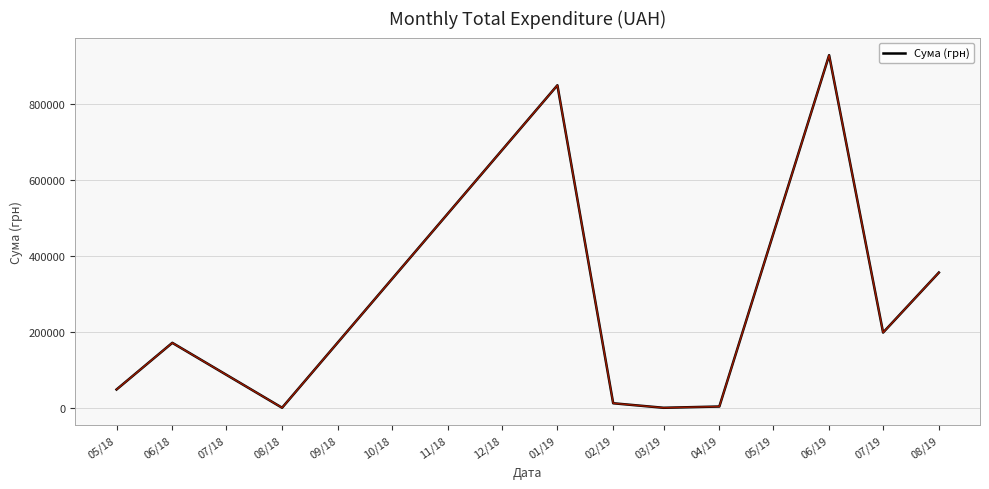

What is the ratio of the value at 01/19 to the value at 06/19?

0.9